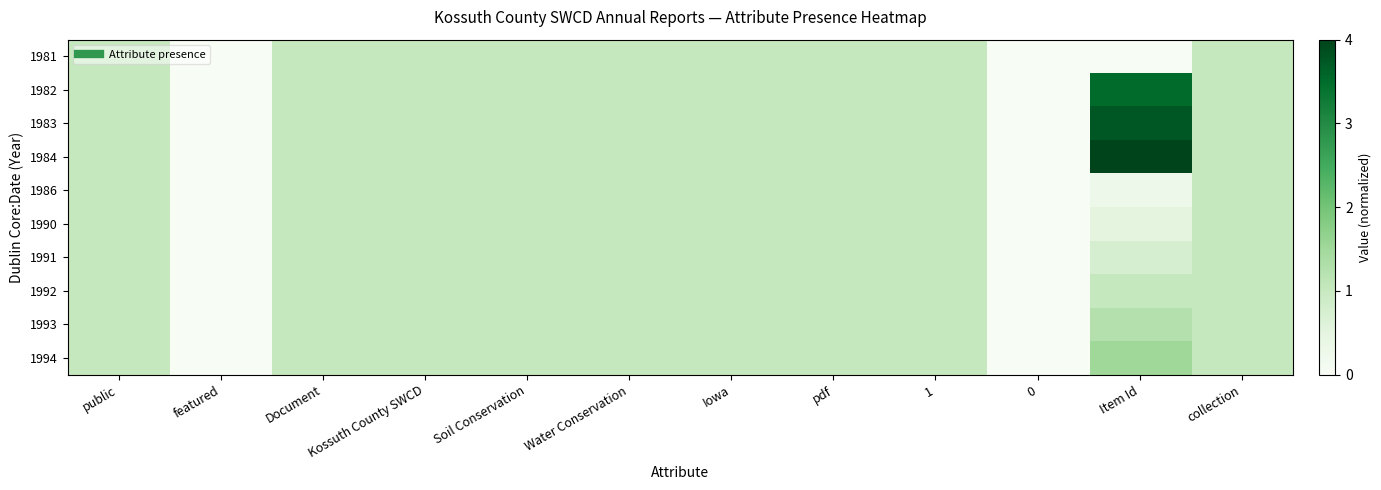

At which category is the sum across all series the highest?

Item Id